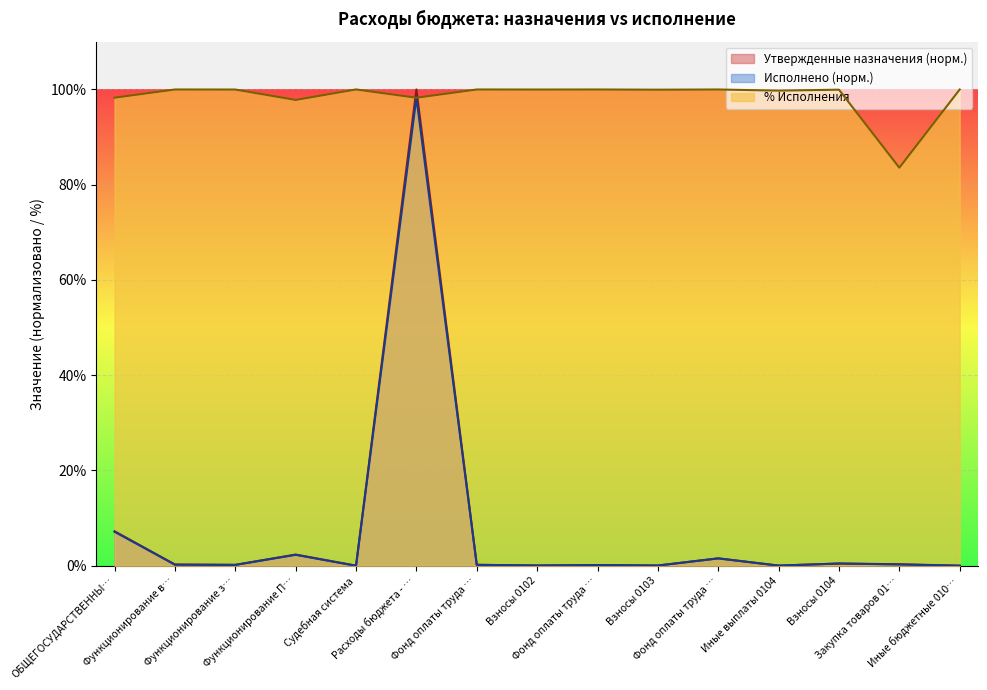

What is the highest value of the Исполнено series?

98.3